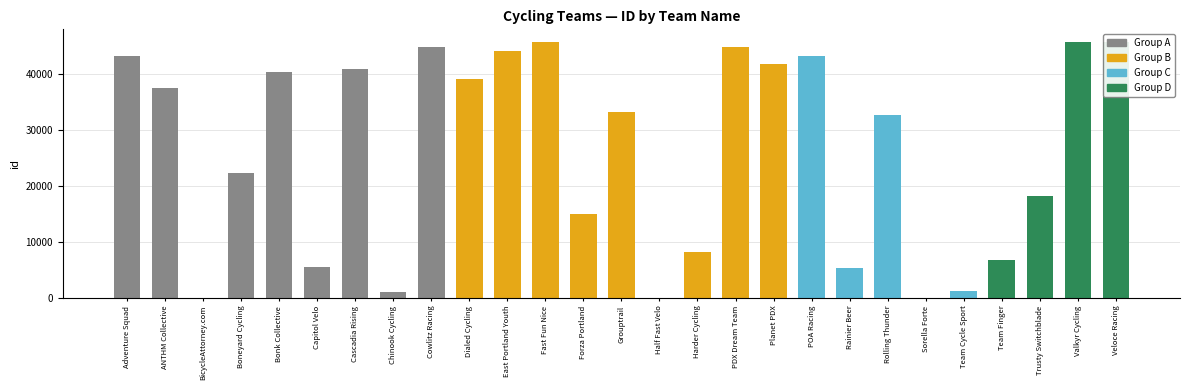

What is the sum of the values at Rainier Beer and POA Racing?

48512